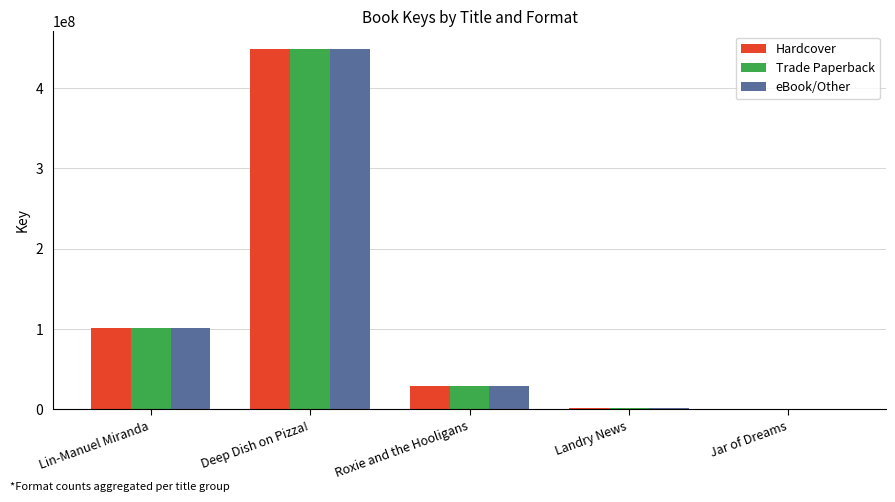

What is the average value of the Trade Paperback series?

115843202